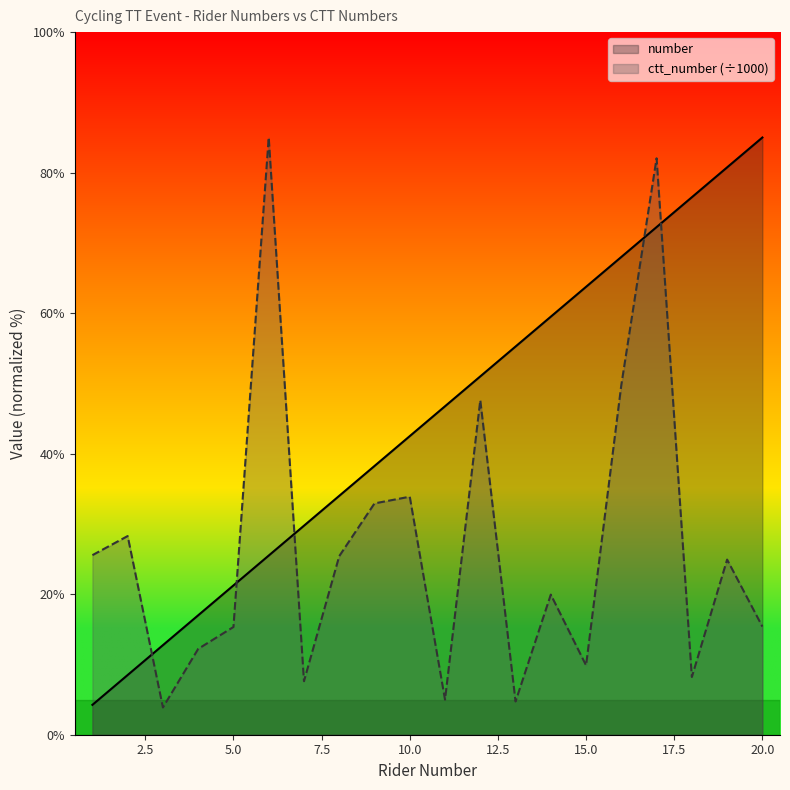

Where is ctt_number nearest to the value 44?

12